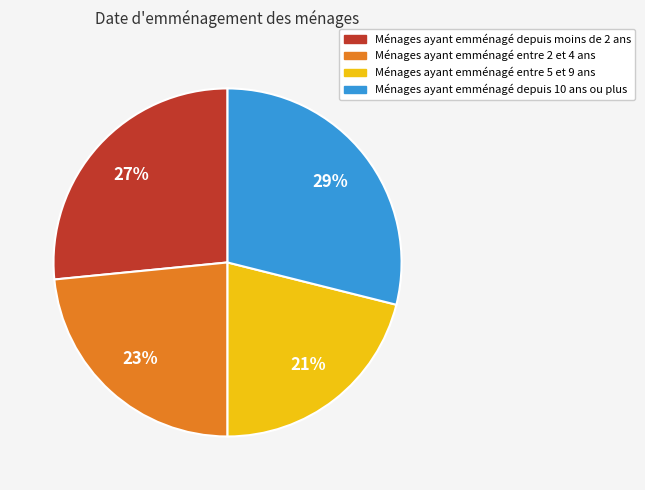

Is it true that Ménages ayant emménagé depuis 10 ans ou plus is 41% of the pie?

False